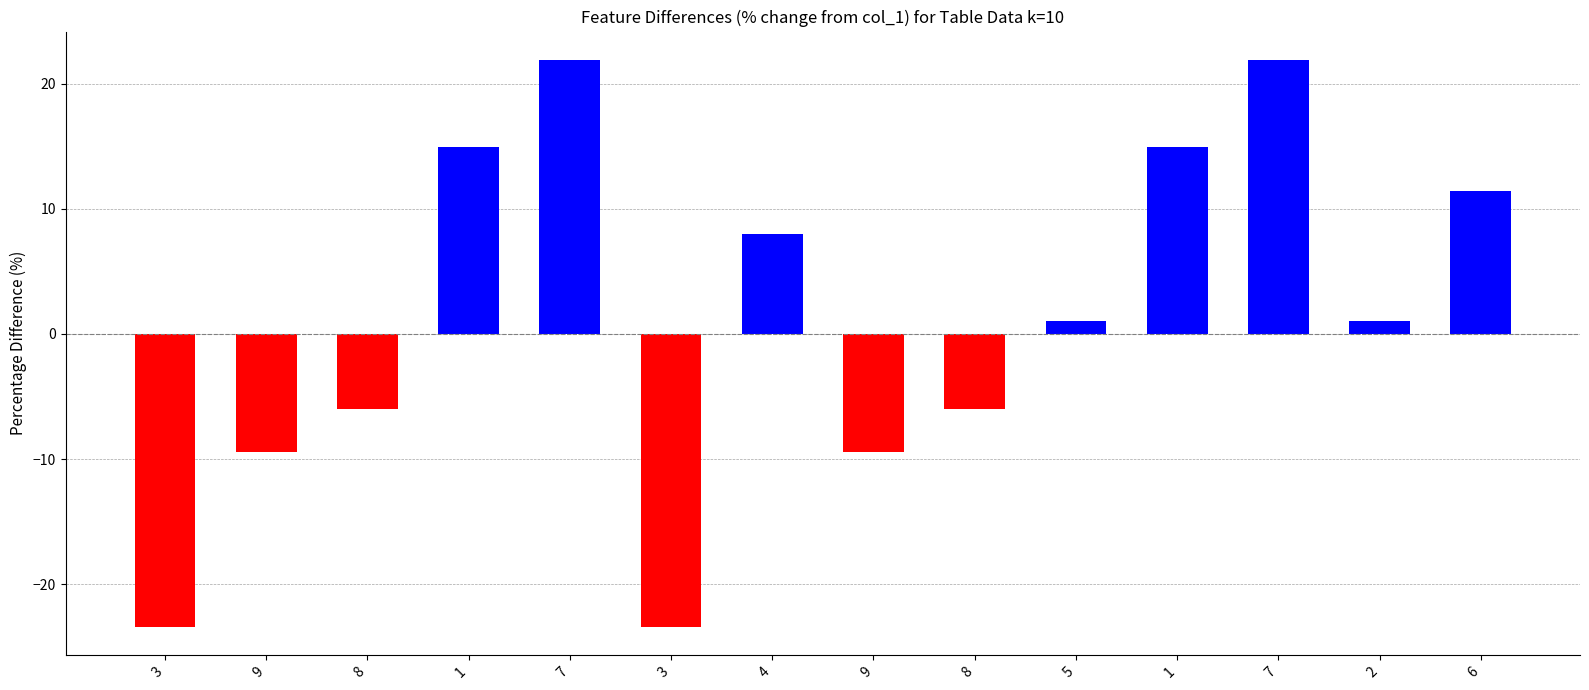

Rank the categories by value from lowest to highest.

3, 3, 9, 9, 8, 8, 5, 2, 4, 6, 1, 1, 7, 7